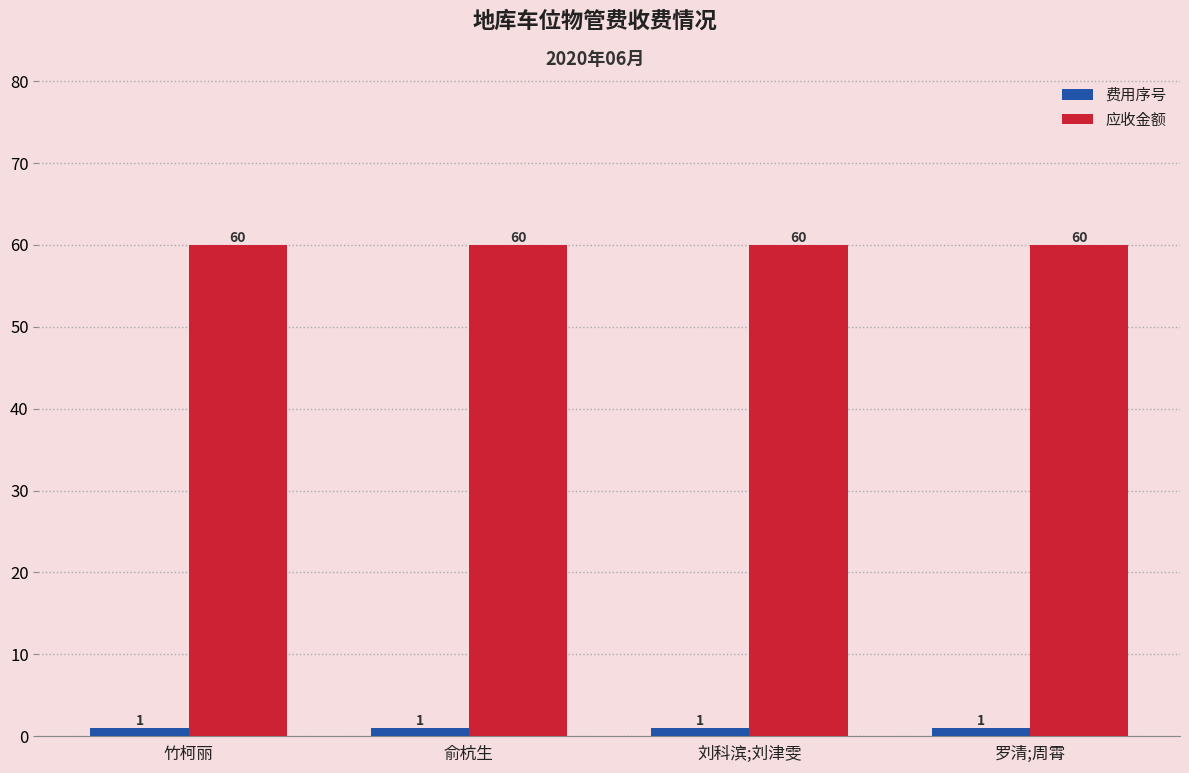

What is the spread (max minus min) of values at 刘科滨;刘津雯?

59